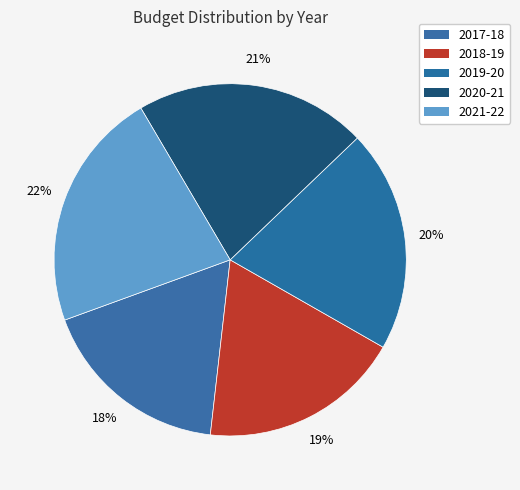

Is it true that 2021-22 is 22% of the pie?

True